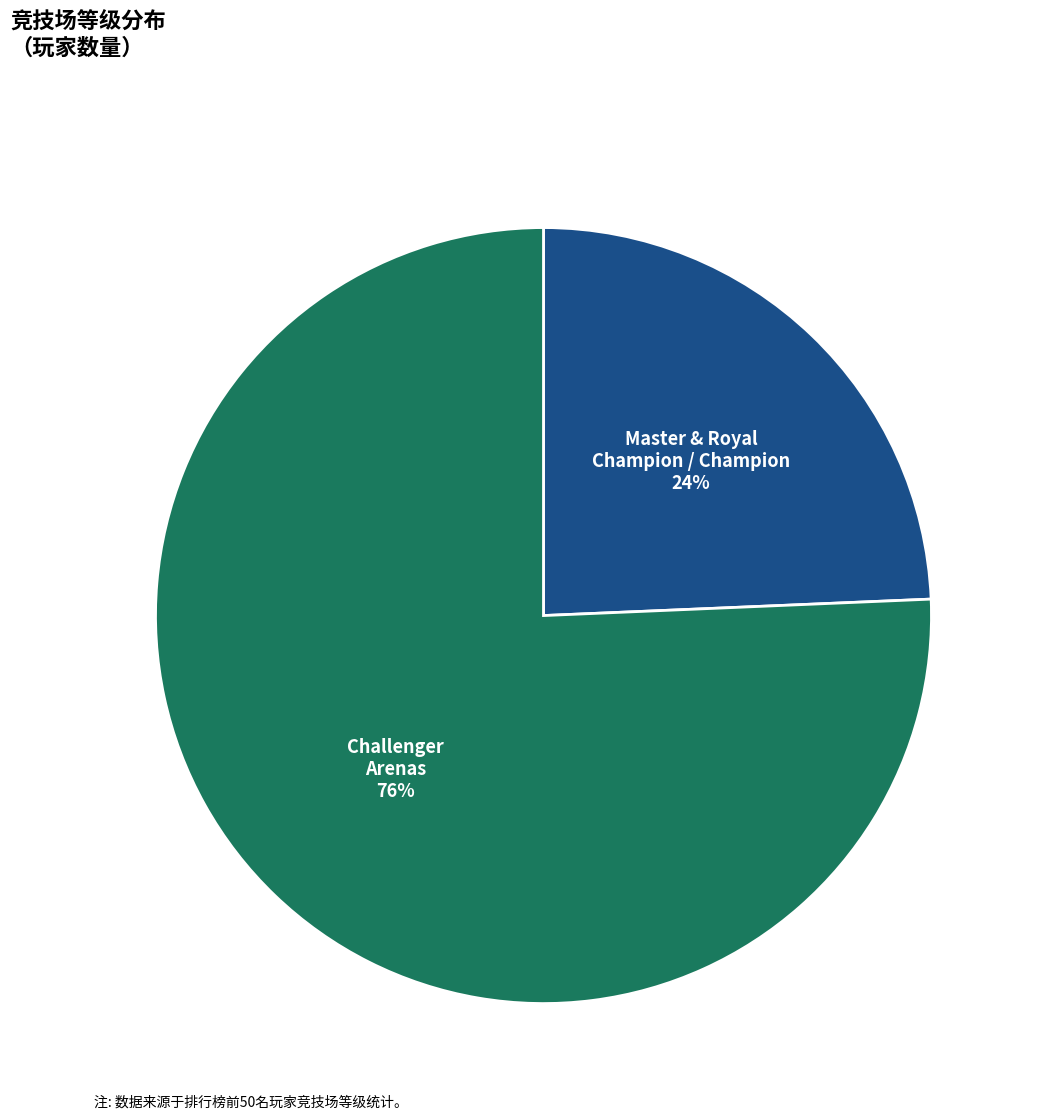

To the nearest percent, what is the combined percentage of Challenger Arenas and Master & Royal Champion / Champion?

100%